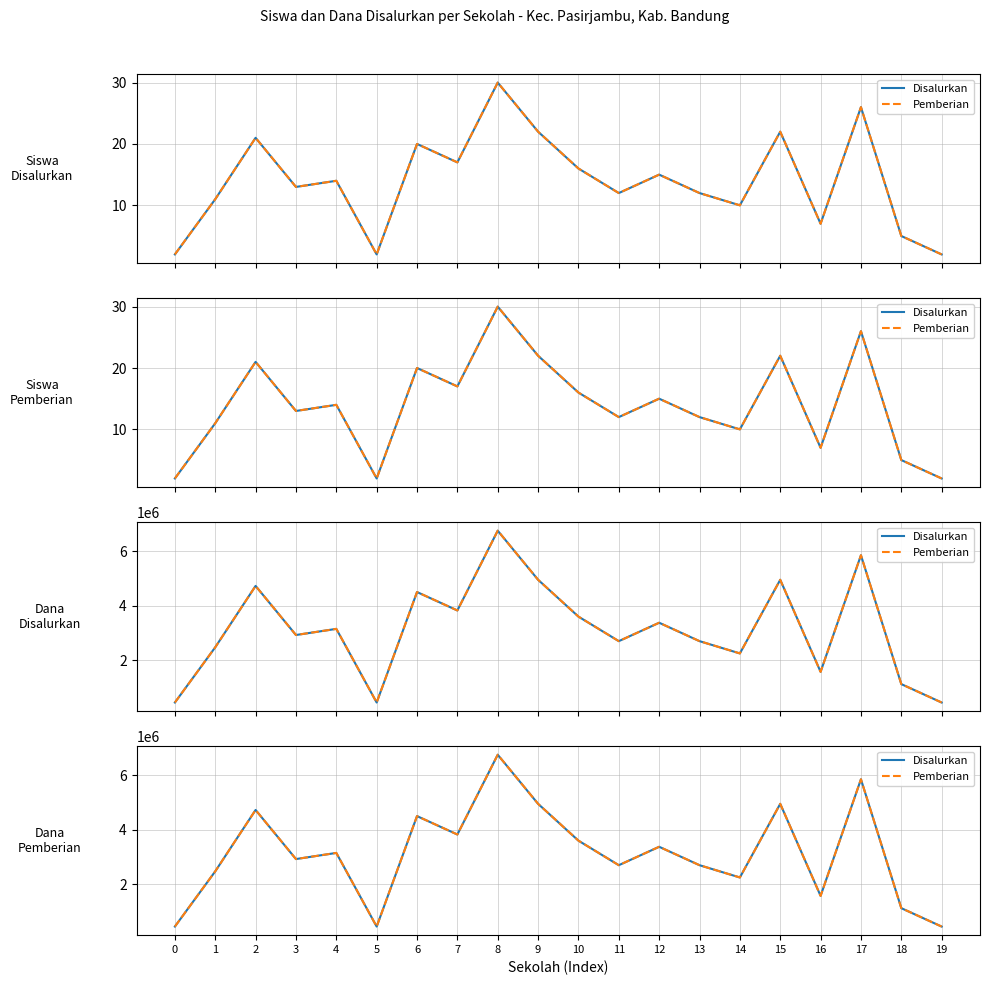

Rank the series by their maximum value, from highest to lowest.

Disalurkan, Pemberian